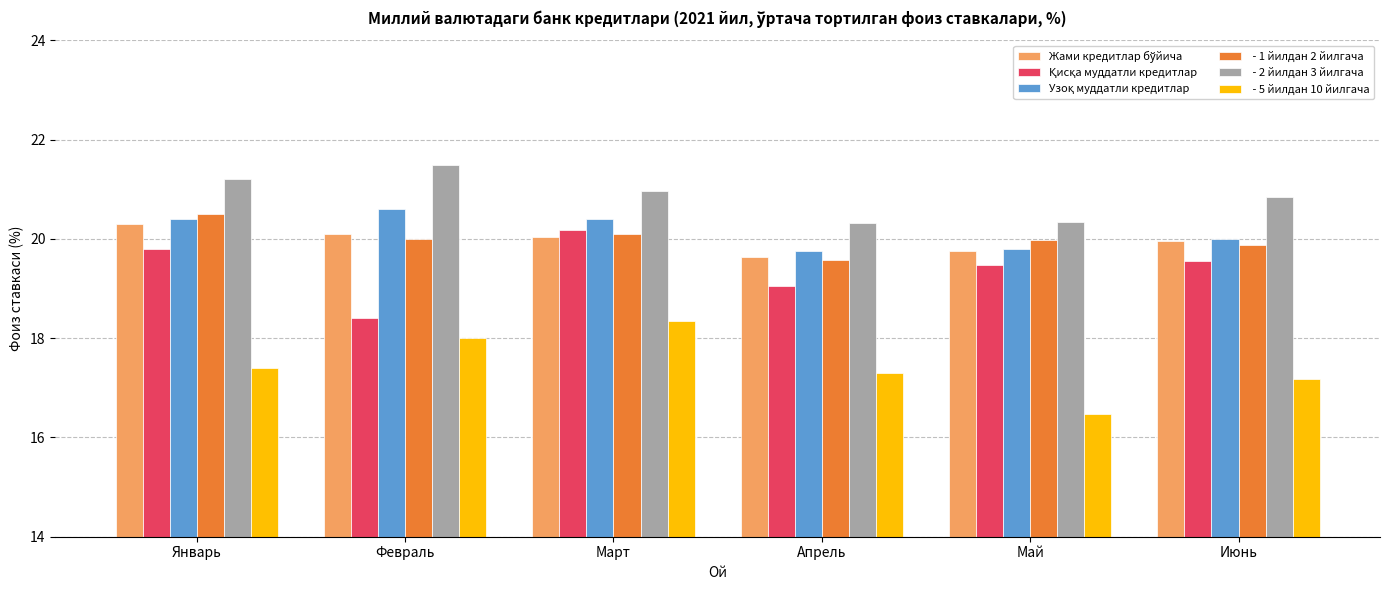

What is the total value across all series at Апрель?

115.6